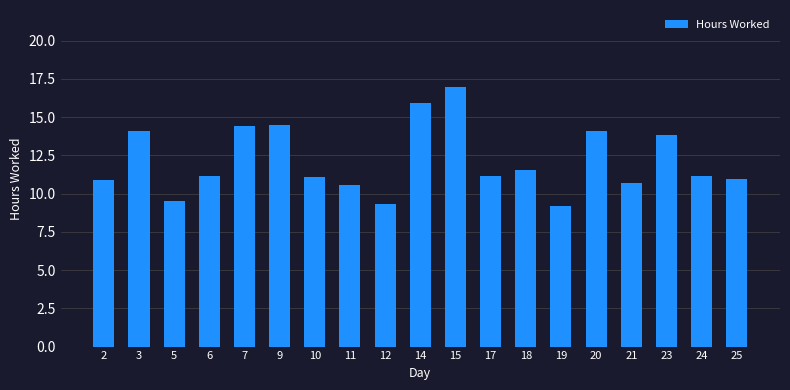

What is the difference between the values at 11 and 9?

3.9